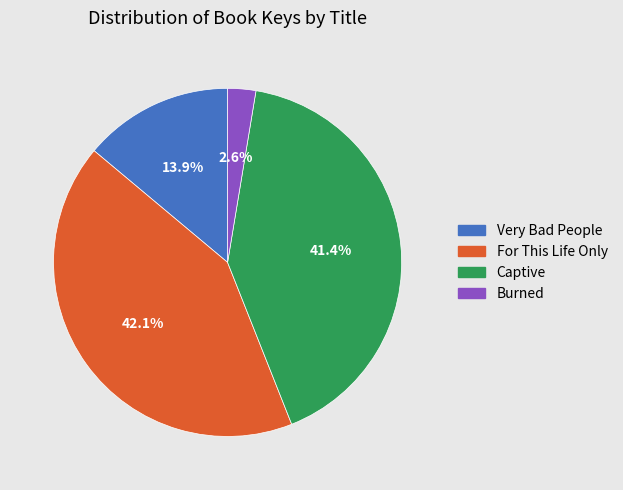

Rank the categories by value from highest to lowest.

For This Life Only, Captive, Very Bad People, Burned